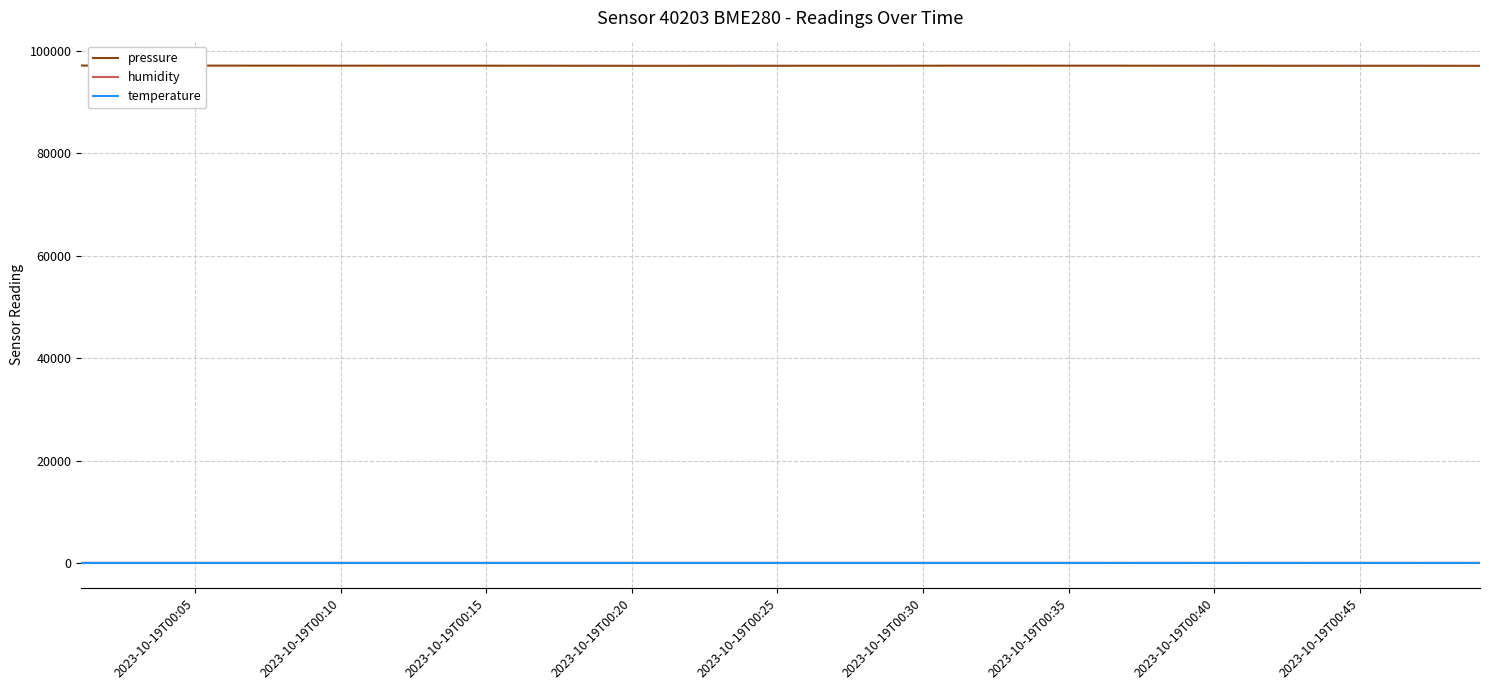

True or false: humidity and pressure cross at least once.

False